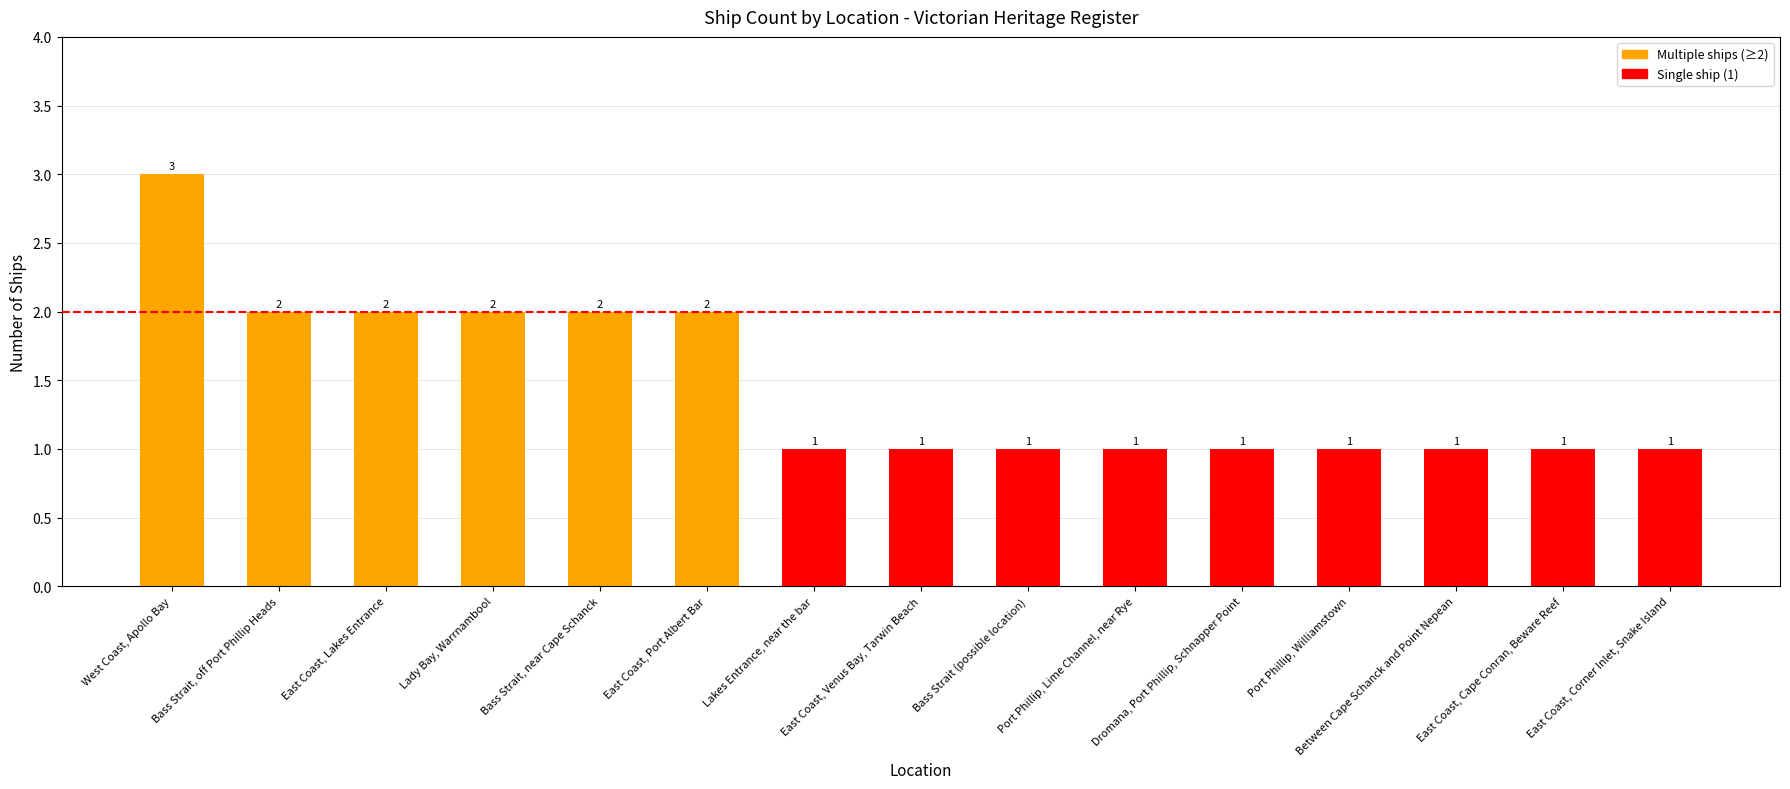

How many values are between 1 and 2?

14